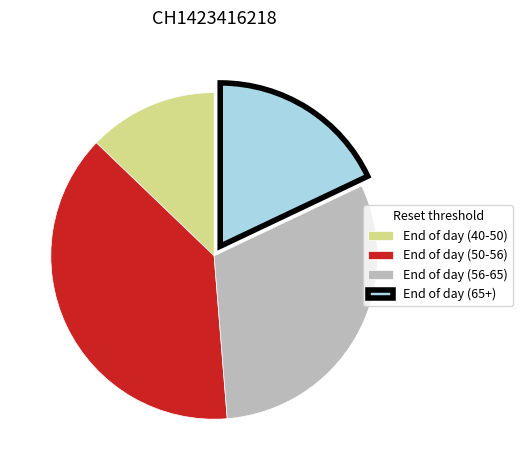

Is End of day (40-50) the majority of the pie?

No